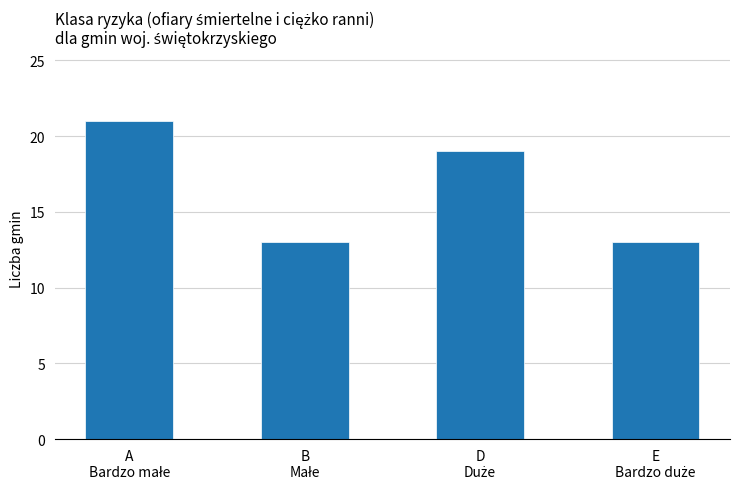

What is the greatest value displayed?

21